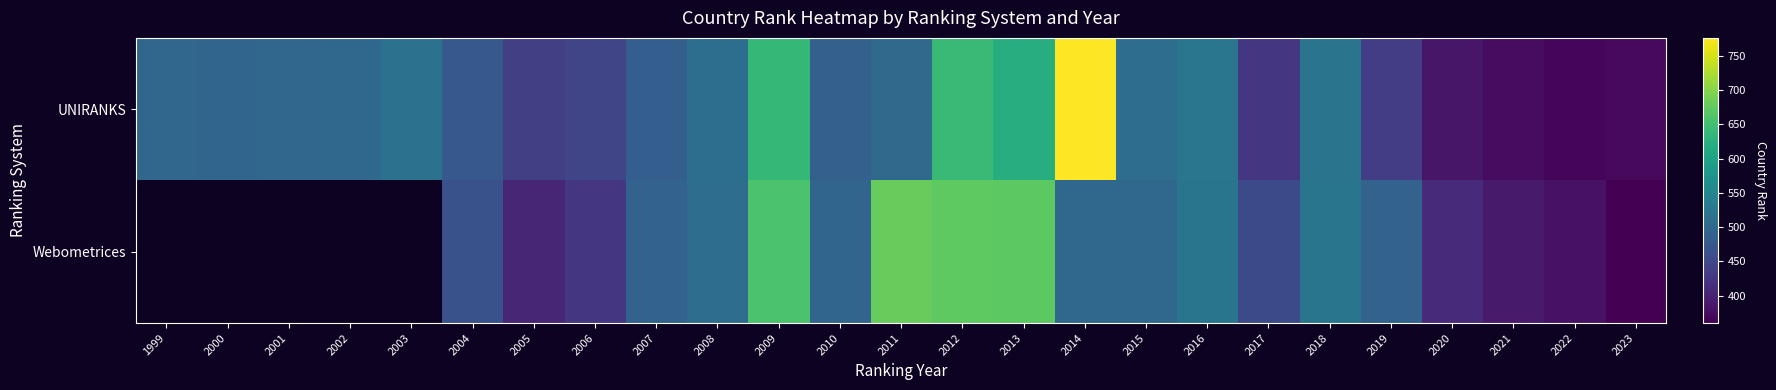

What is the difference between the UNIRANKS values at 2021 and 2005?

65.0